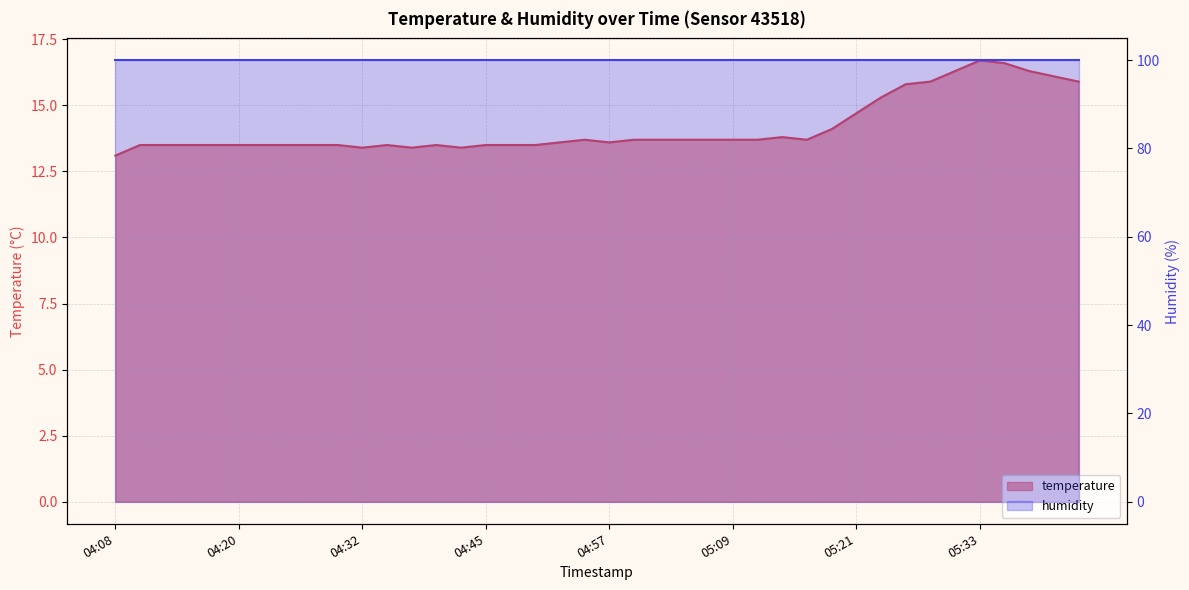

The value at 04:40 is 23.3. True or false?

False